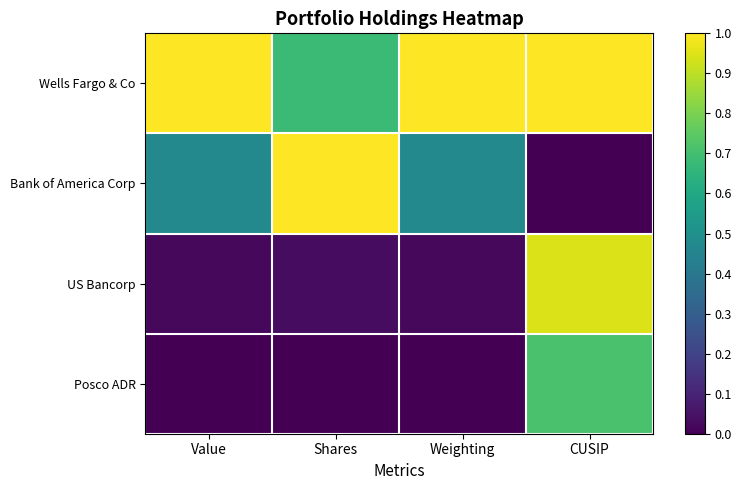

Between Shares and Weighting, which series saw the biggest shift?

Bank of America Corp